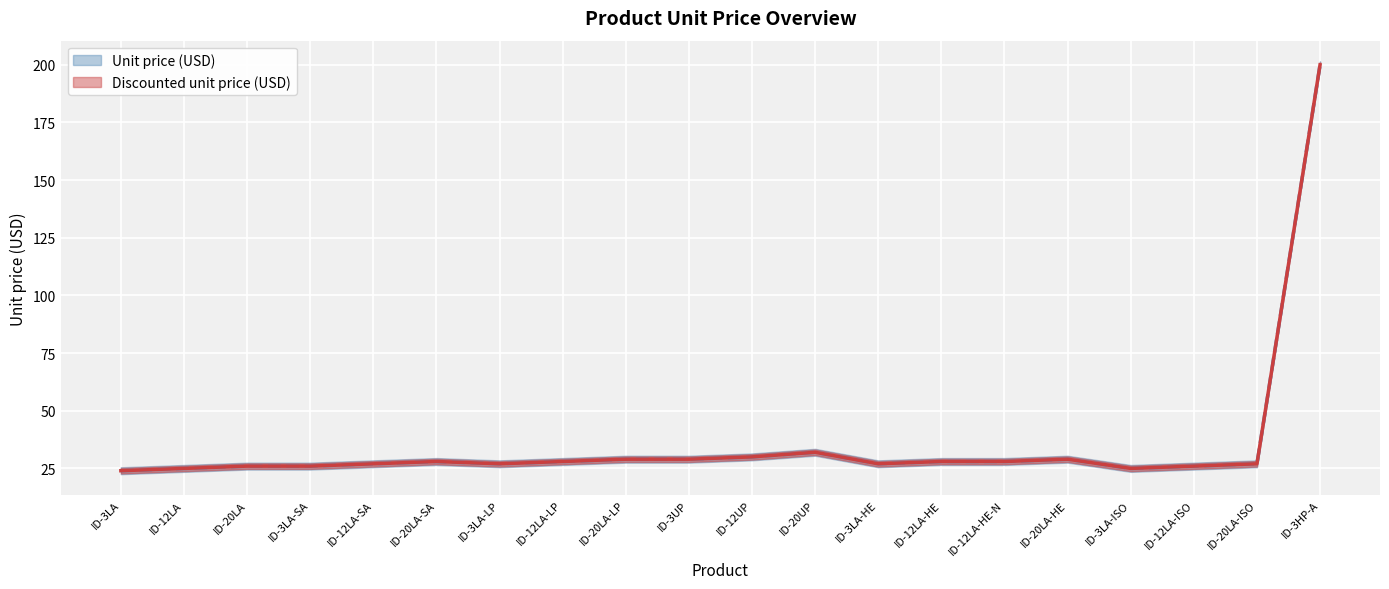

What are all the series names shown in the legend?

Unit price (USD), Discounted unit price (USD)